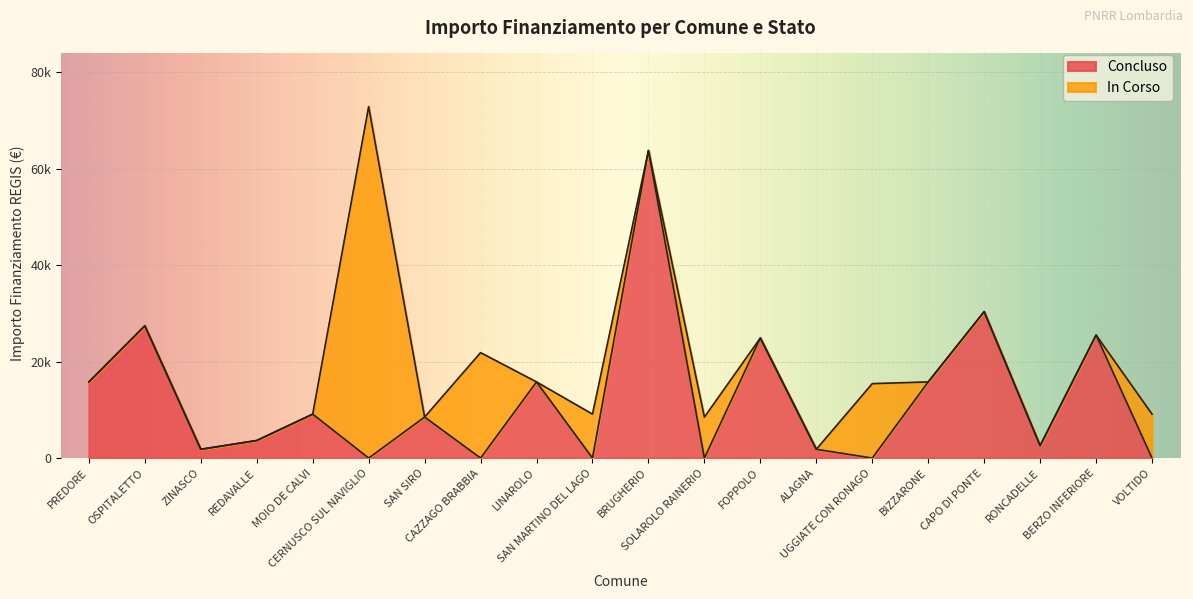

At which category is the sum across all series the highest?

CERNUSCO SUL NAVIGLIO